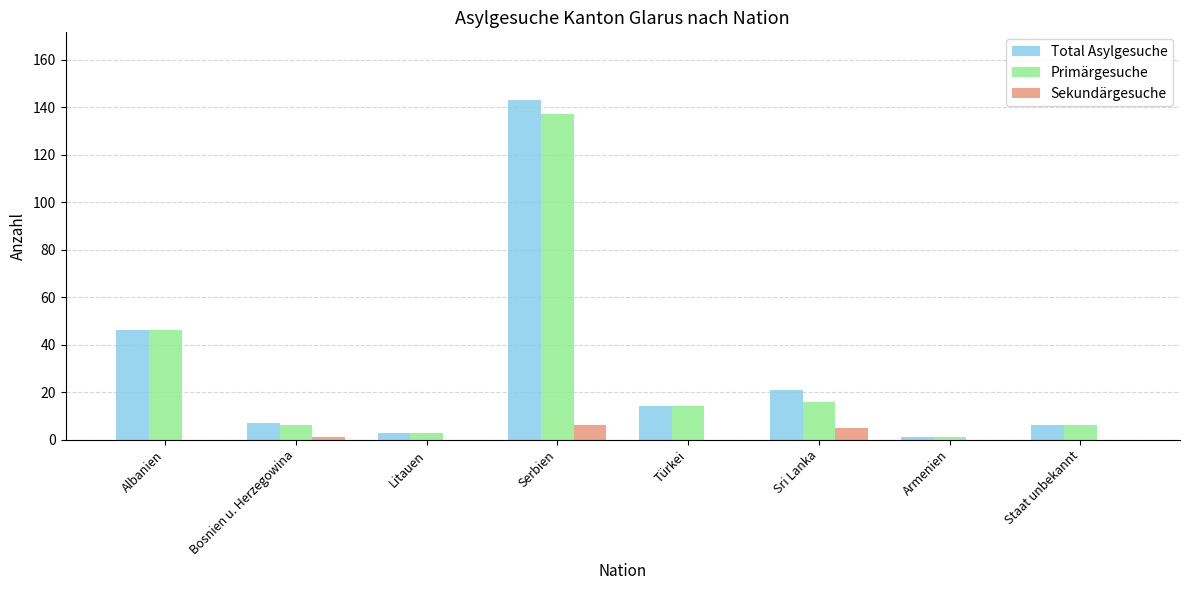

Which series has the largest range (max minus min)?

Total Asylgesuche